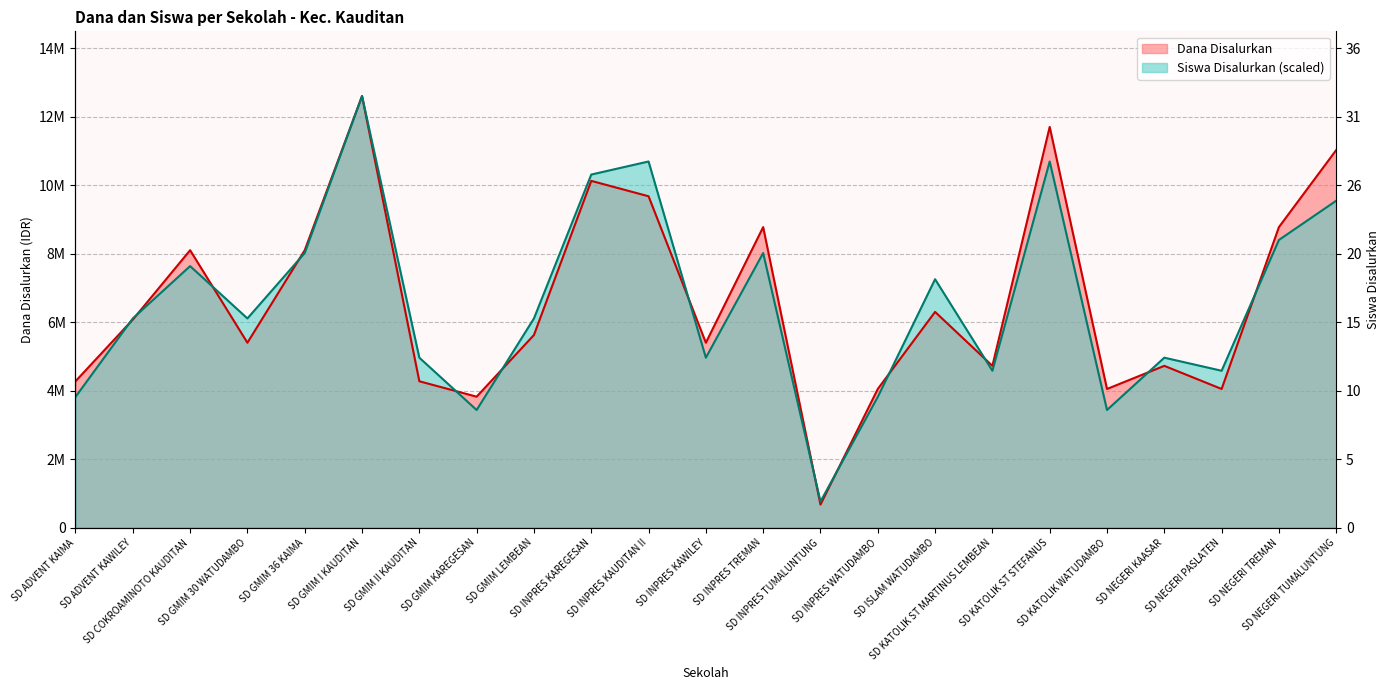

Is the value of Siswa Disalurkan at SD GMIM 30 WATUDAMBO greater than the value of Dana Disalurkan at SD GMIM II KAUDITAN?

Yes